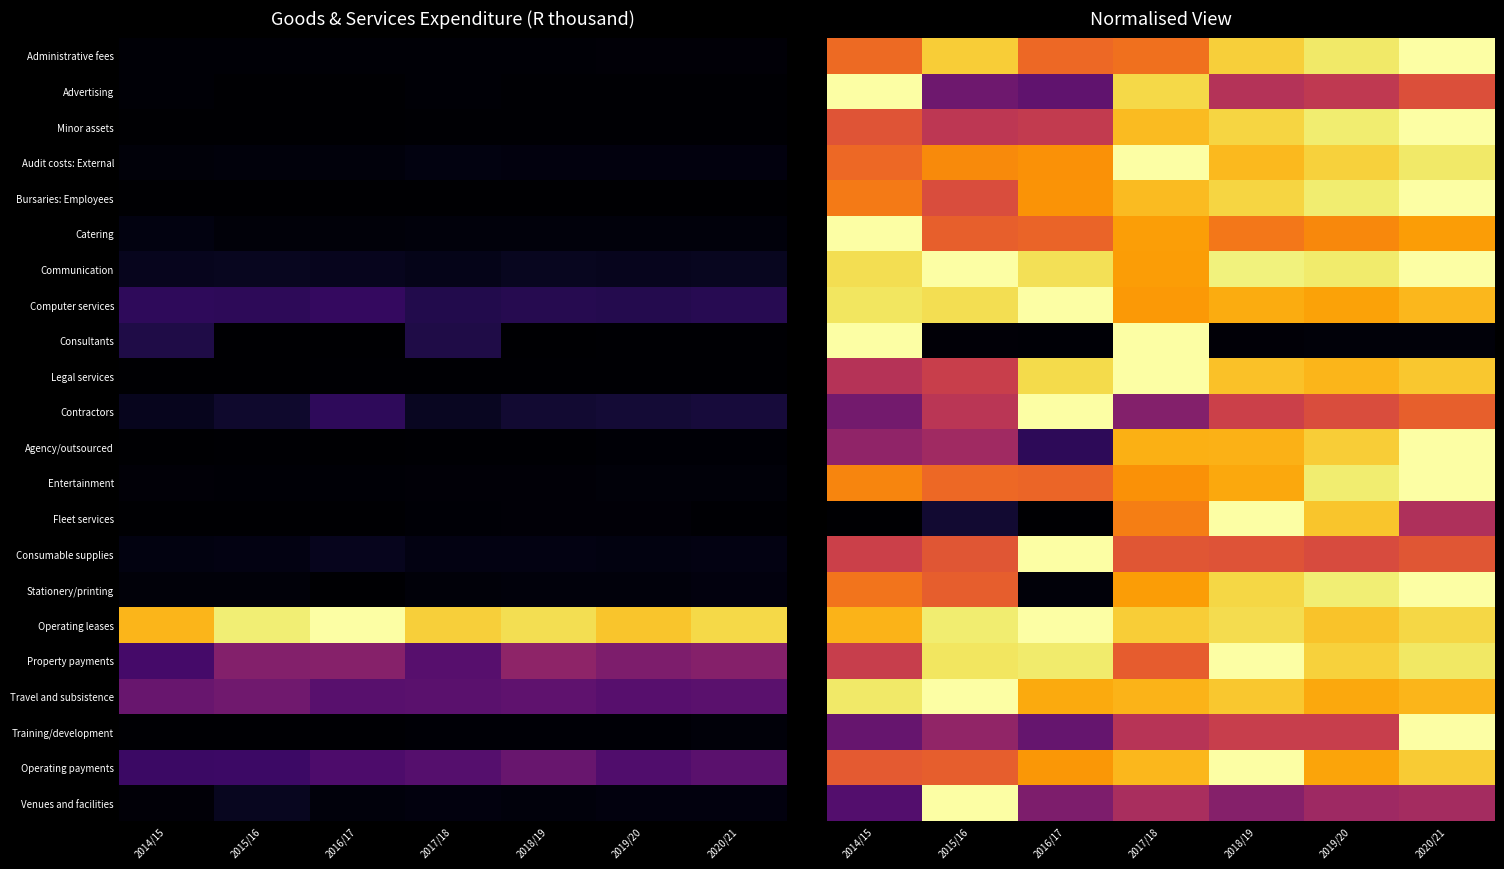

The value of Consultants at 2014/15 is 1.0. True or false?

True